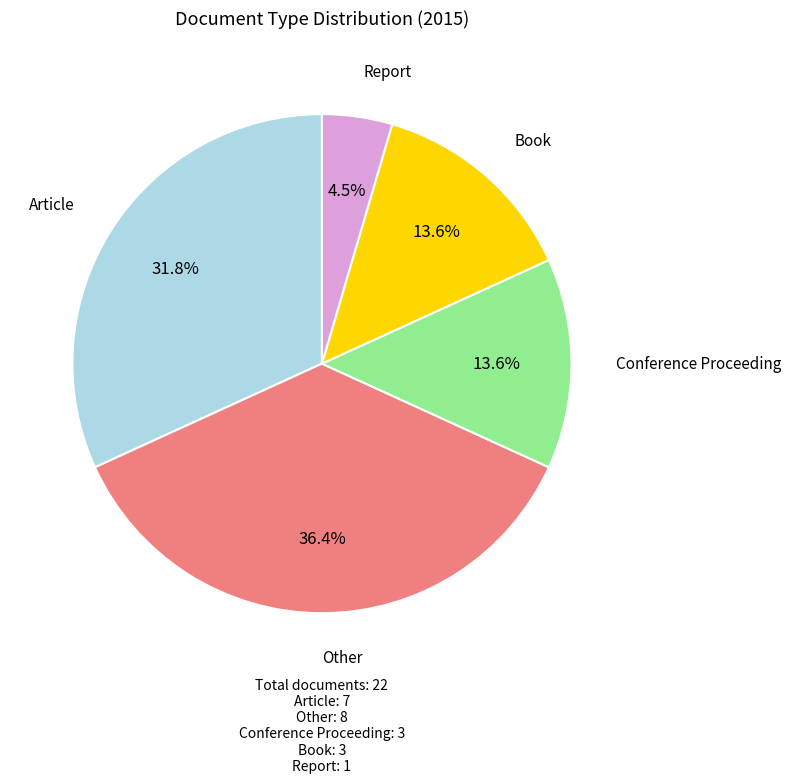

To the nearest percent, what is the difference between the largest and smallest slice percentages?

32%